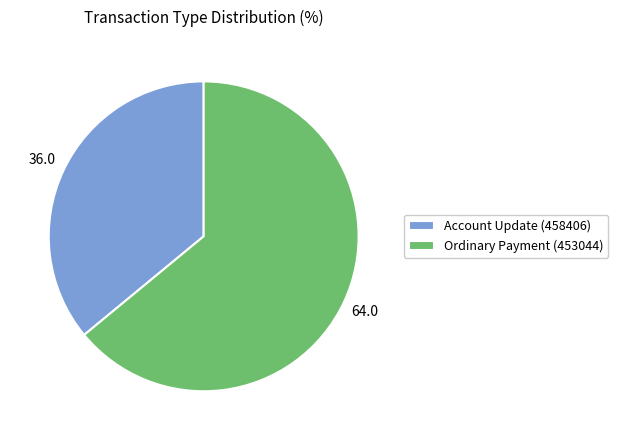

What is the ratio of the value at Ordinary Payment (453044) to the value at Account Update (458406)?

1.8